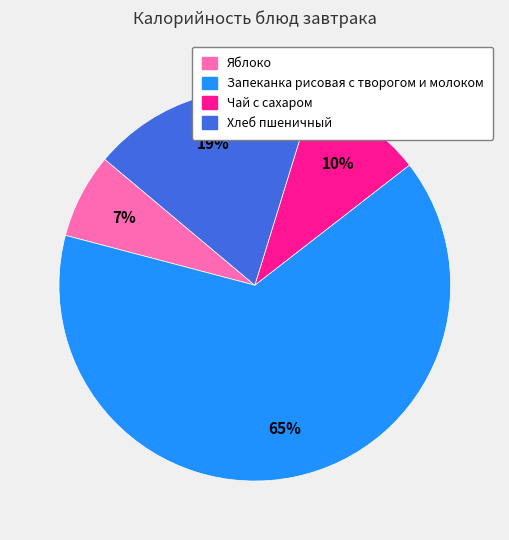

The Запеканка рисовая с творогом и молоком slice represents 55% of the pie. True or false?

False